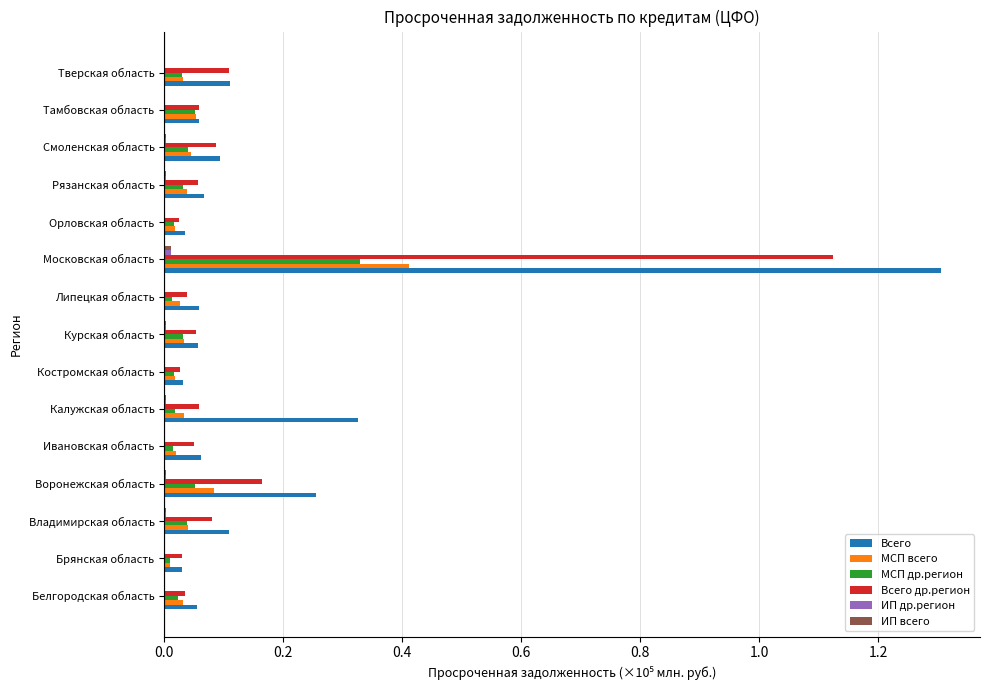

How many categories are shown in the chart?

15